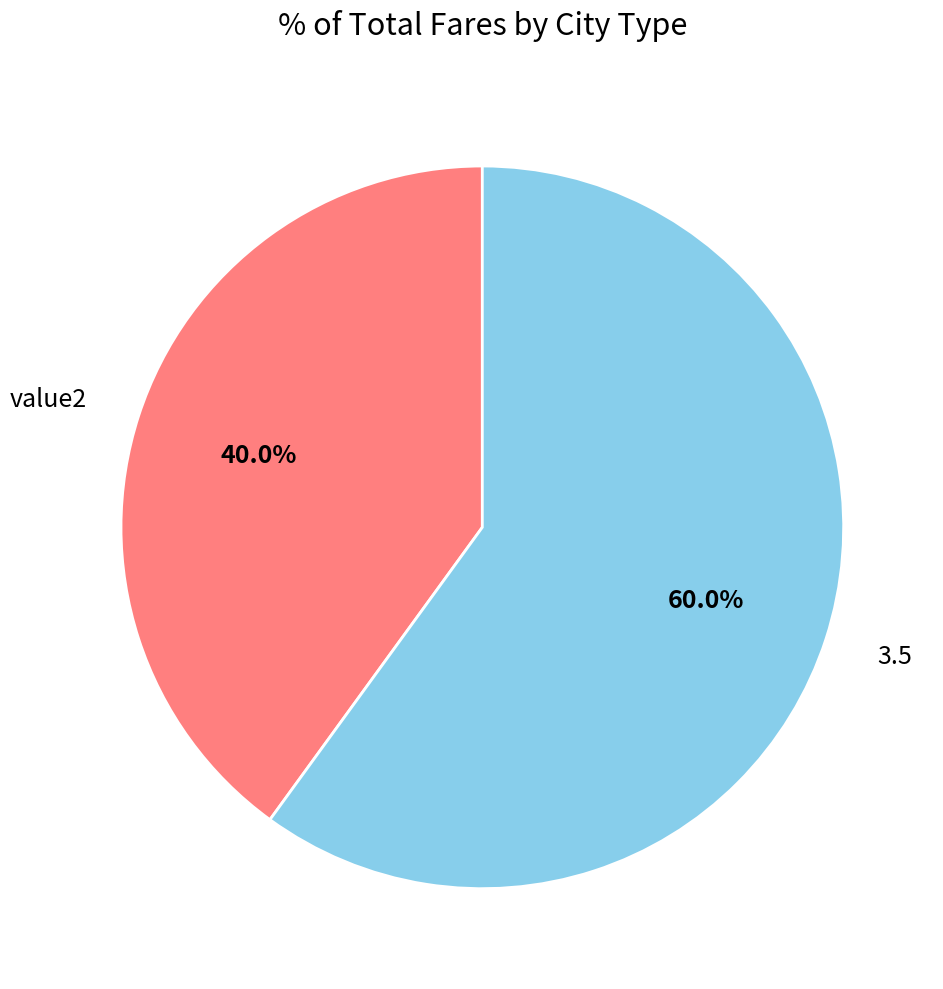

Is 3.5 the majority of the pie?

Yes